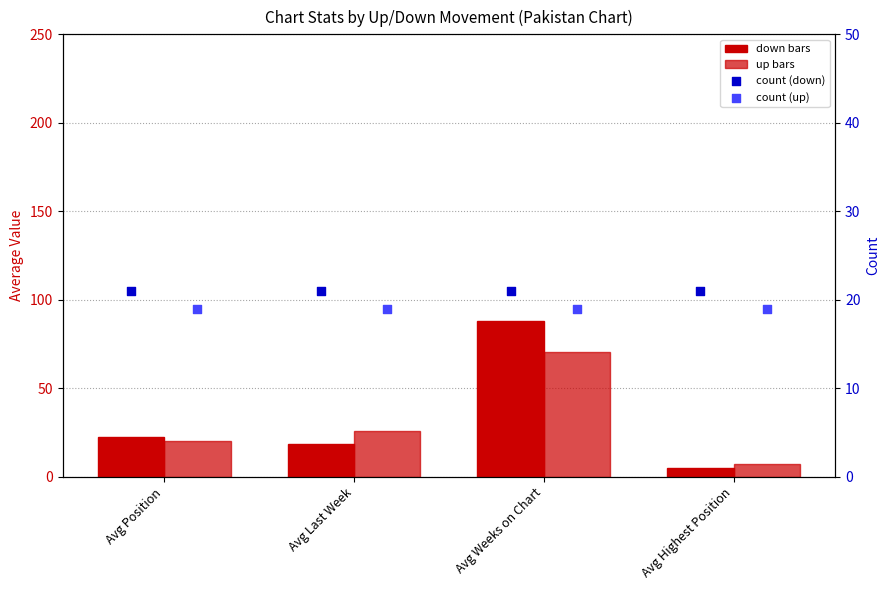

At which category is the sum across all series the highest?

Avg Weeks on Chart